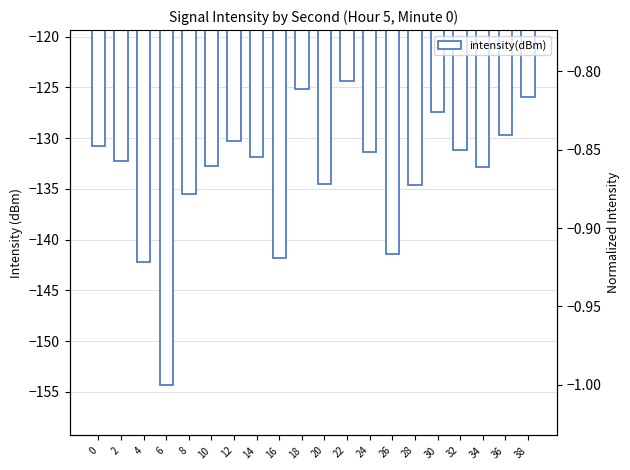

Are the bars grouped side by side (vs. stacked)?

No